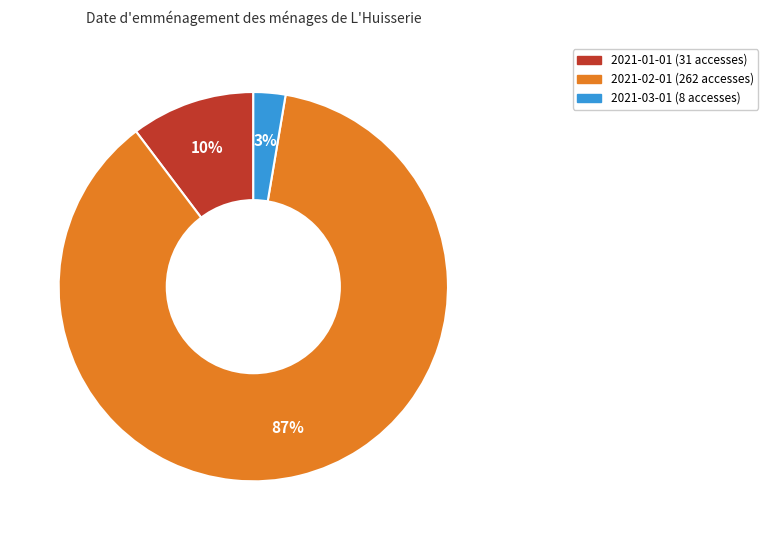

Which has a higher value, 2021-02-01 or 2021-03-01?

2021-02-01